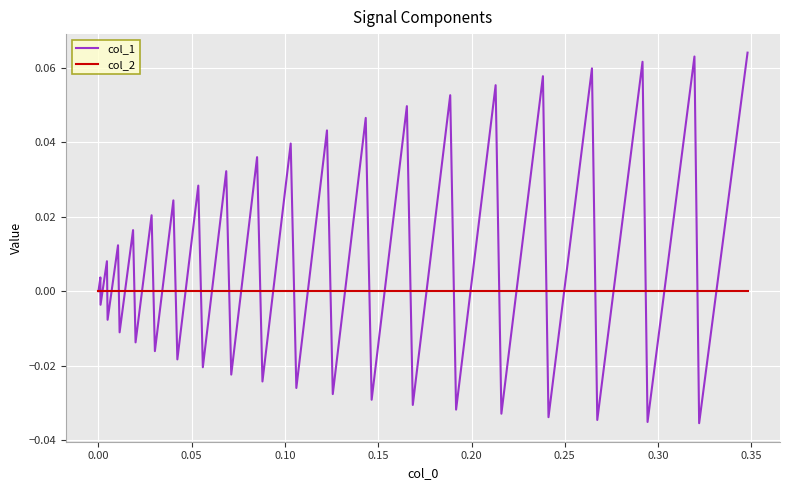

Which series has the largest total across all categories?

col_1